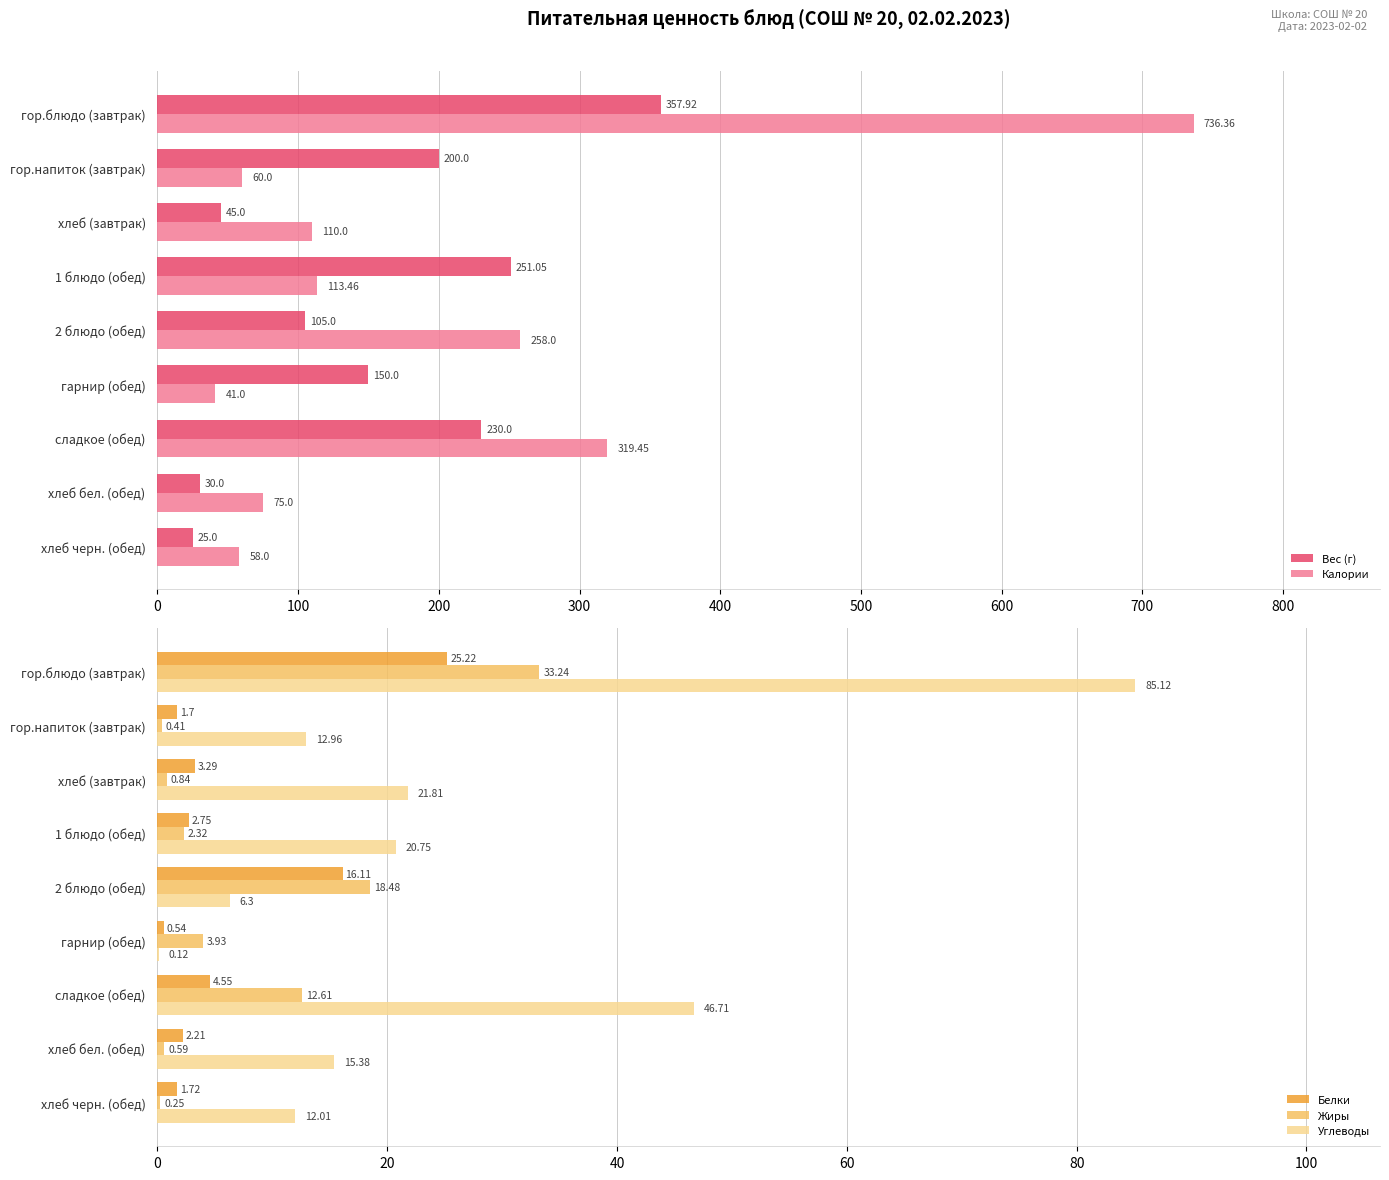

What is the sum of all Углеводы values?

221.2